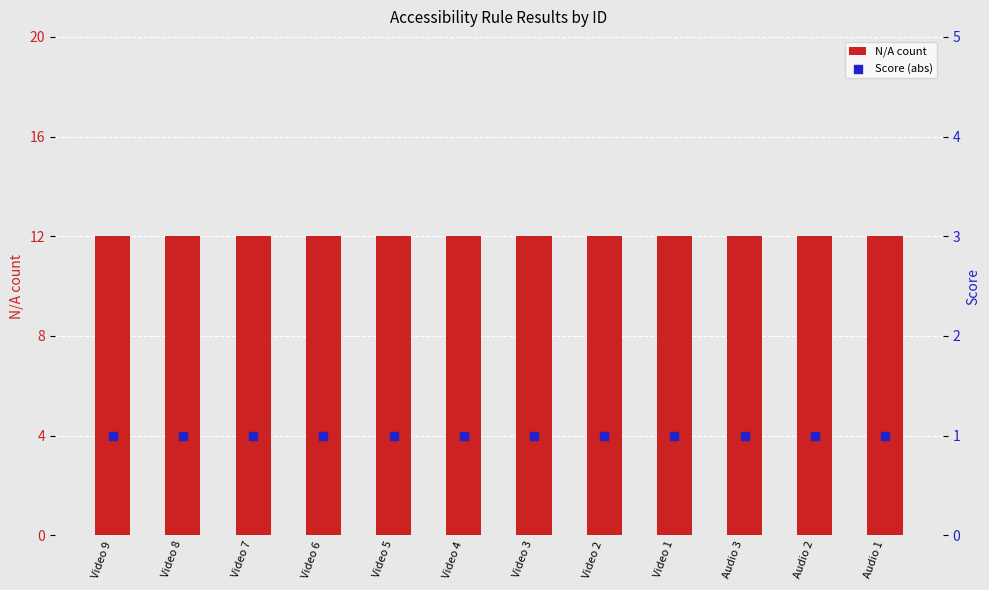

Is the value of N/A count at Video 9 greater than the value of Score (abs) at Video 7?

Yes